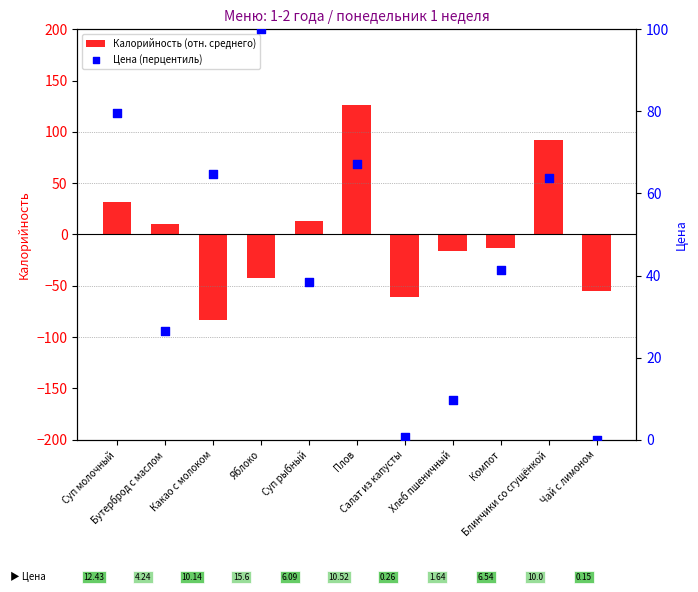

At which category is the sum across all series the highest?

Плов